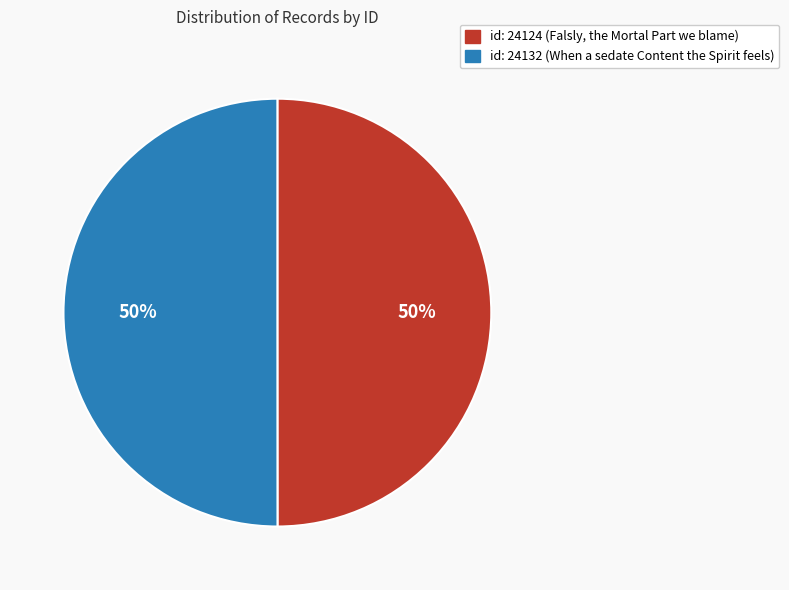

What percentage is the id: 24124 (Falsly, the Mortal Part we blame) slice, to the nearest percent?

50%